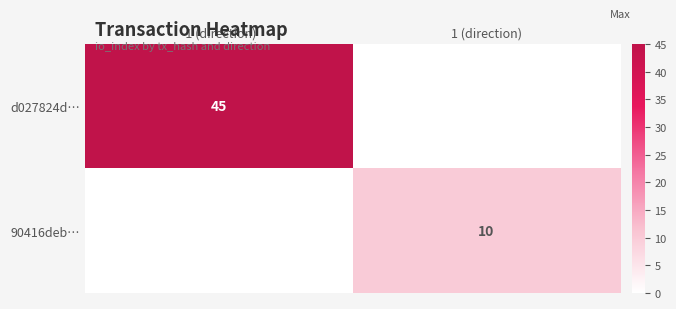

The value of 90416deb… at 1 (direction) is 6. True or false?

False